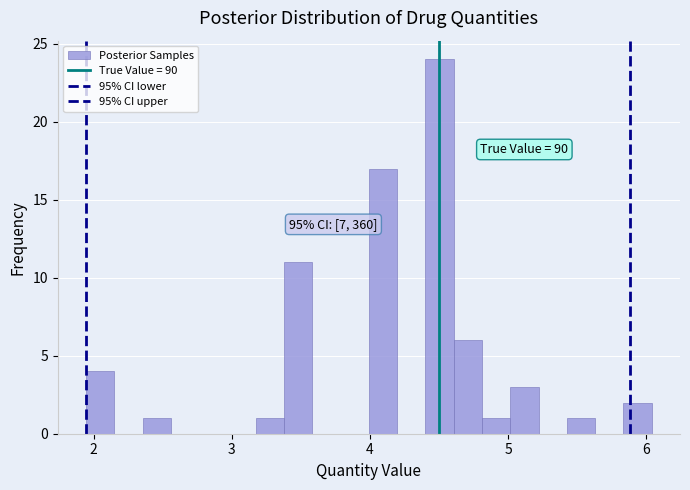

Around what value on the x-axis is the tallest bar? Give the approximate position of its centre, as read against the axis.

4.5